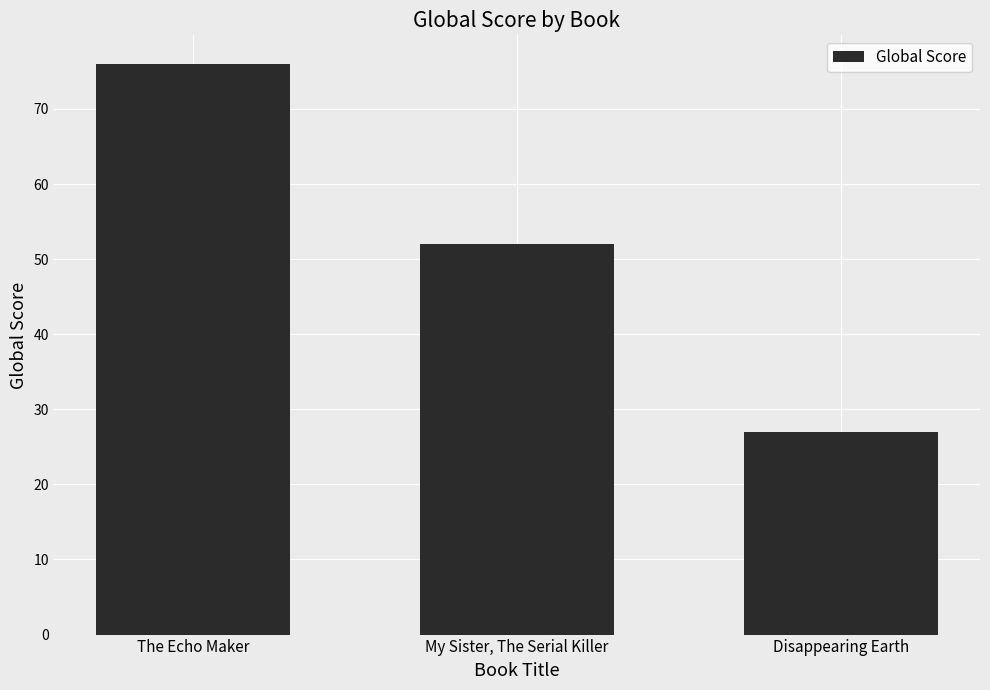

What is the minimum value shown in the chart?

27